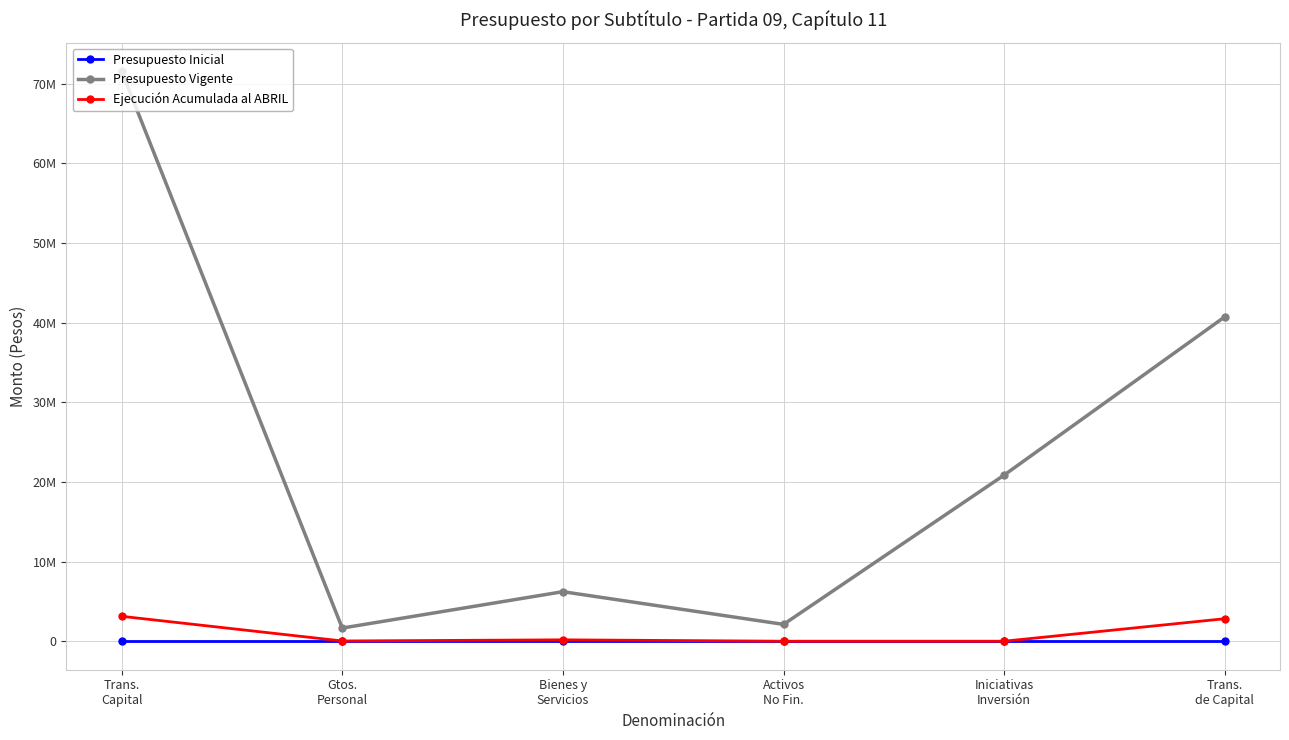

Does the chart have visible grid lines?

Yes